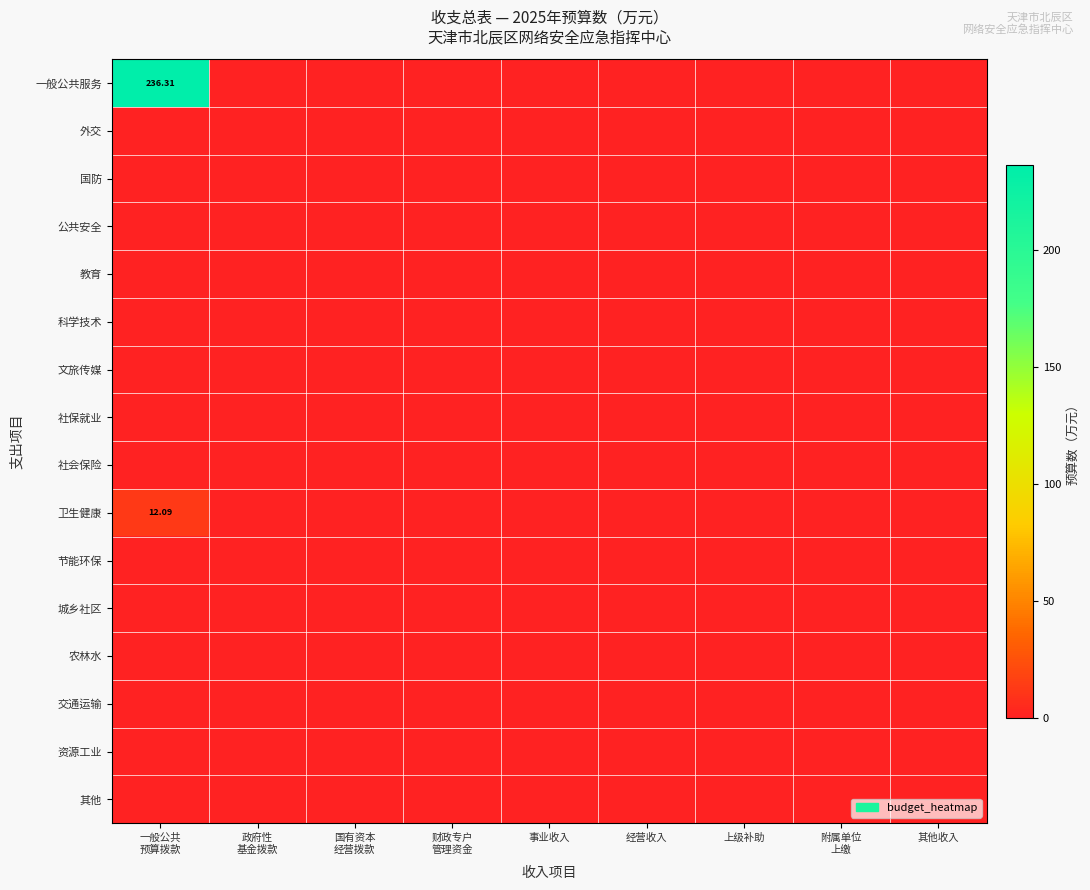

What is the maximum value shown in the chart?

236.3